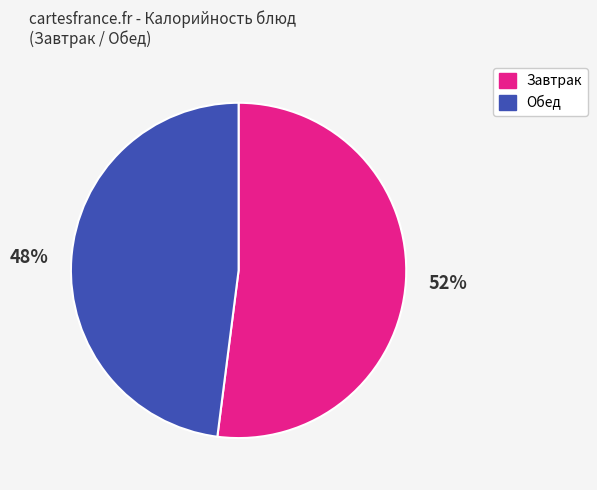

What percentage is the Завтрак slice, to the nearest percent?

52%